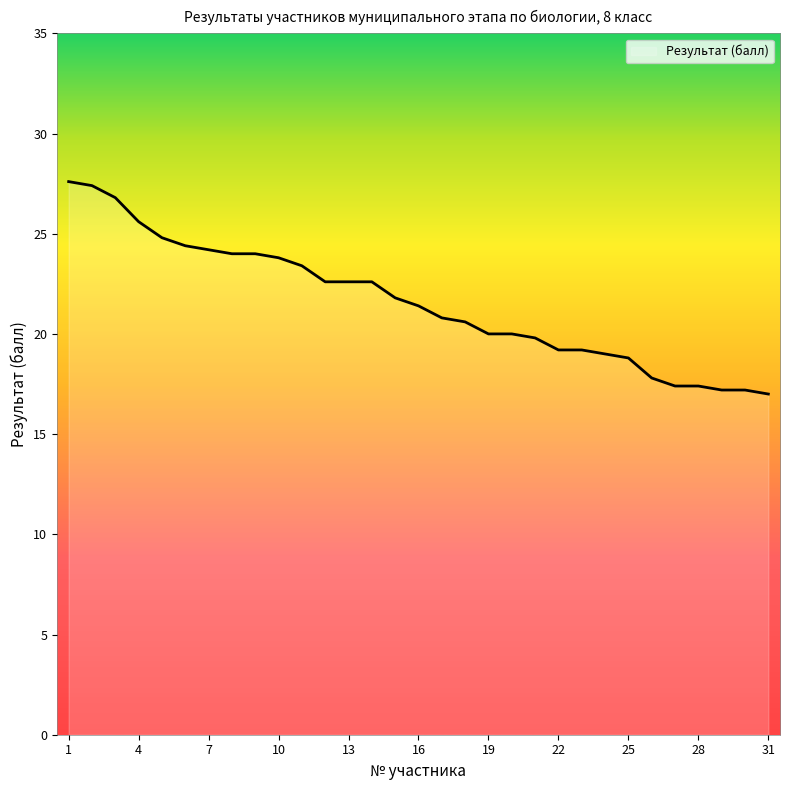

What is the minimum value shown in the chart?

17.0